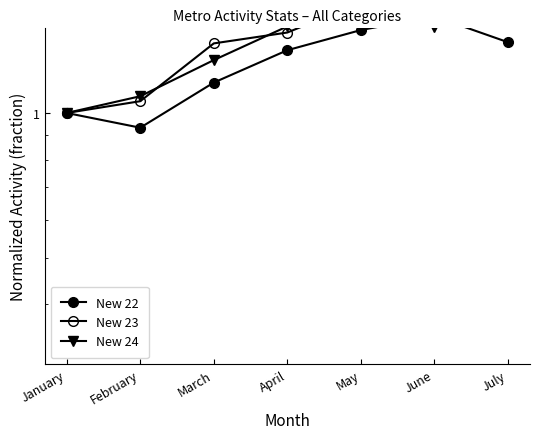

The New 24 series shows 1.1 at February. True or false?

True